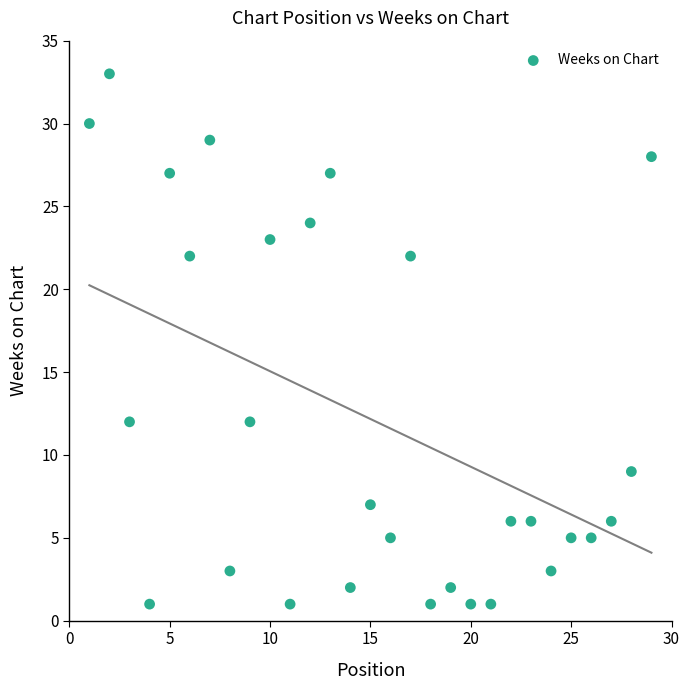

What is the range of Y values (max minus min)?

32